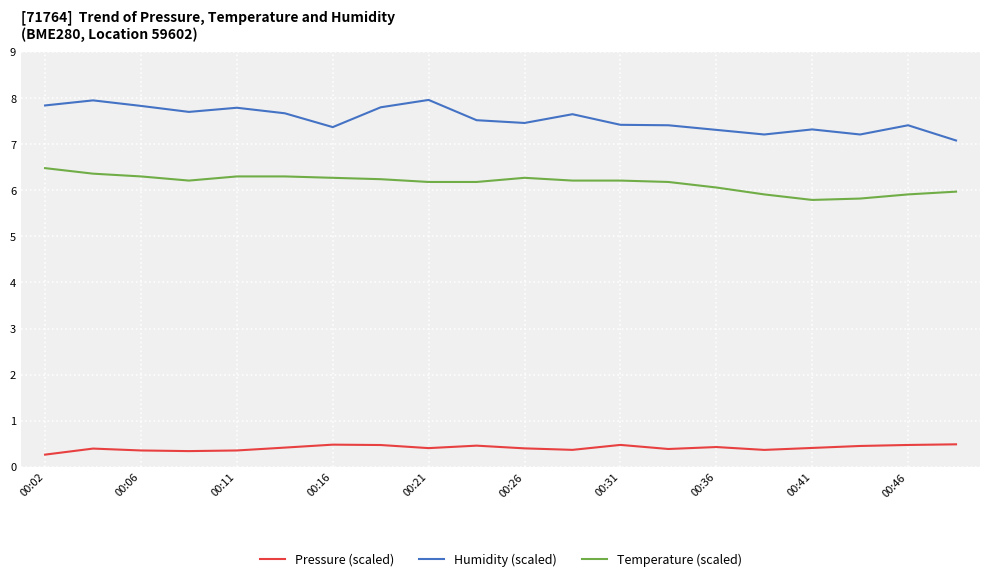

Rank the series by their maximum value, from lowest to highest.

Pressure (scaled), Temperature (scaled), Humidity (scaled)